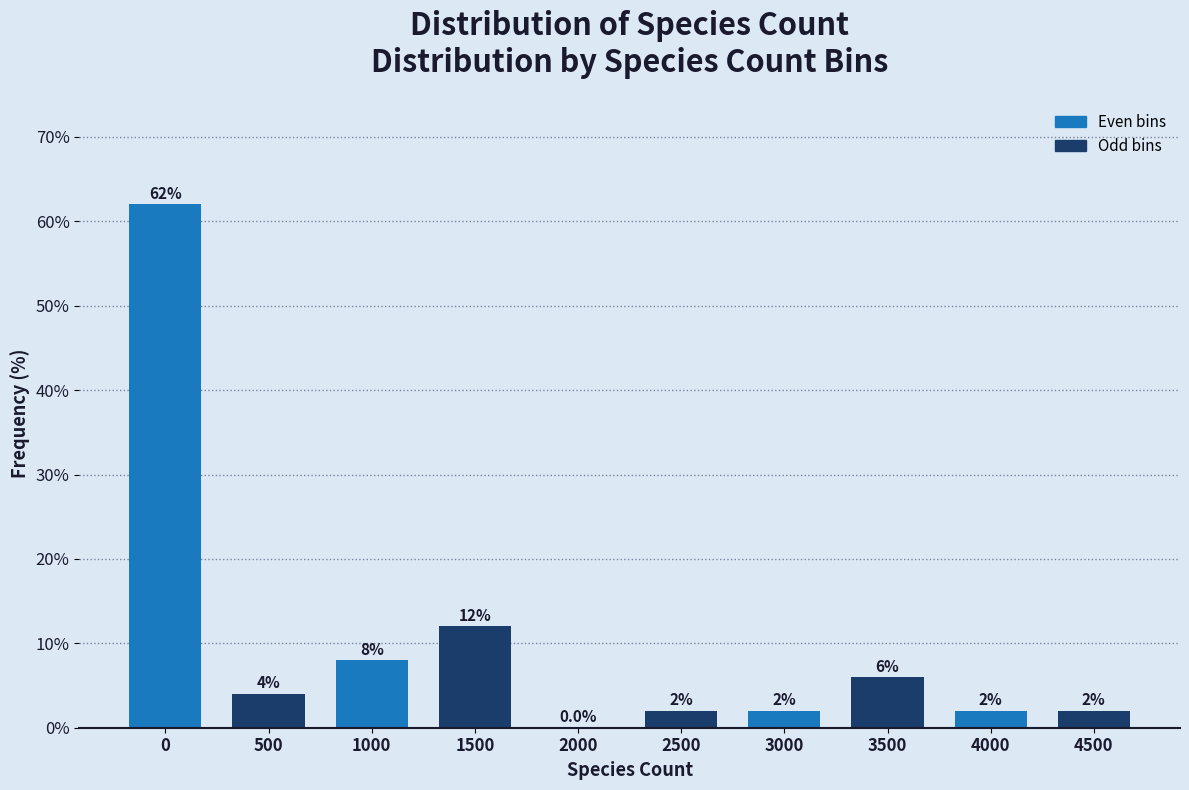

Reading left to right, transcribe all the data shown in this chart.

0=62	500=4	1000=8	1500=12	2000=0	2500=2	3000=2	3500=6	4000=2	4500=2